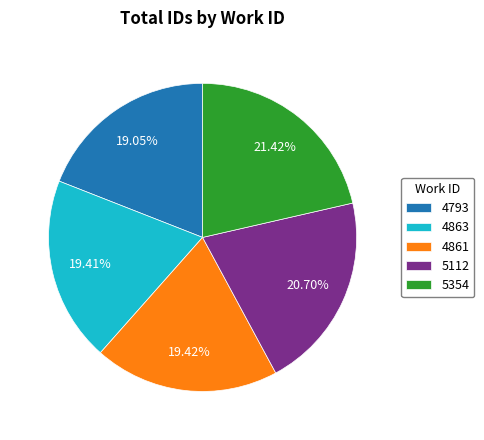

Does 4863 represent more than half of the total?

No